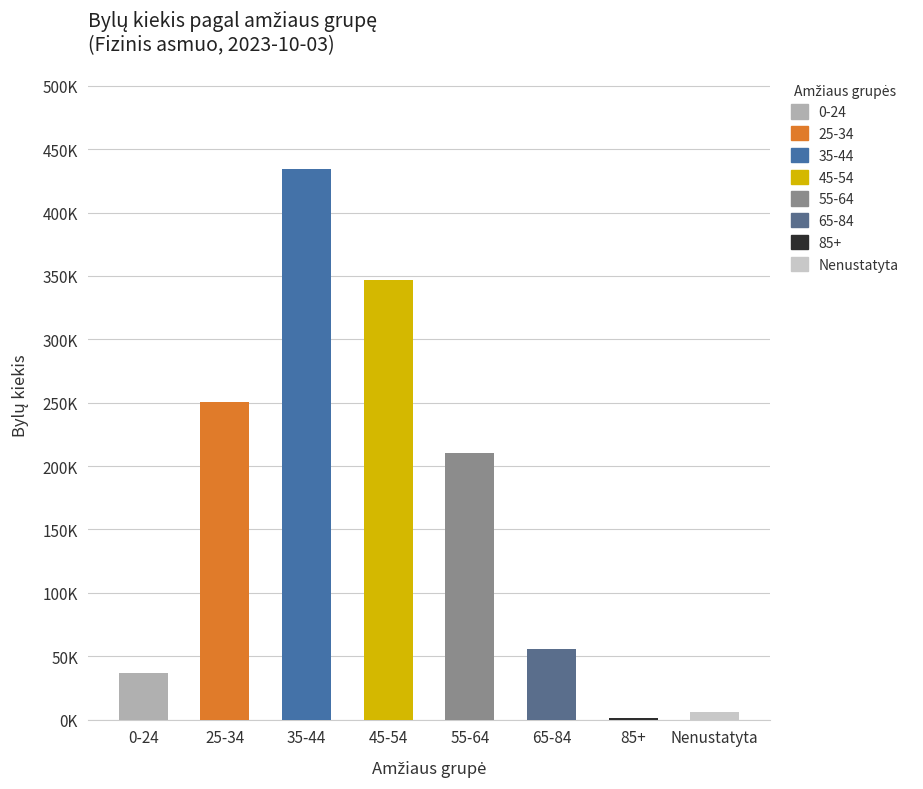

Reading left to right, what are all the values shown in this chart?

0-24=37083	25-34=250654	35-44=434595	45-54=347175	55-64=210325	65-84=55357	85+=963	Nenustatyta=6242